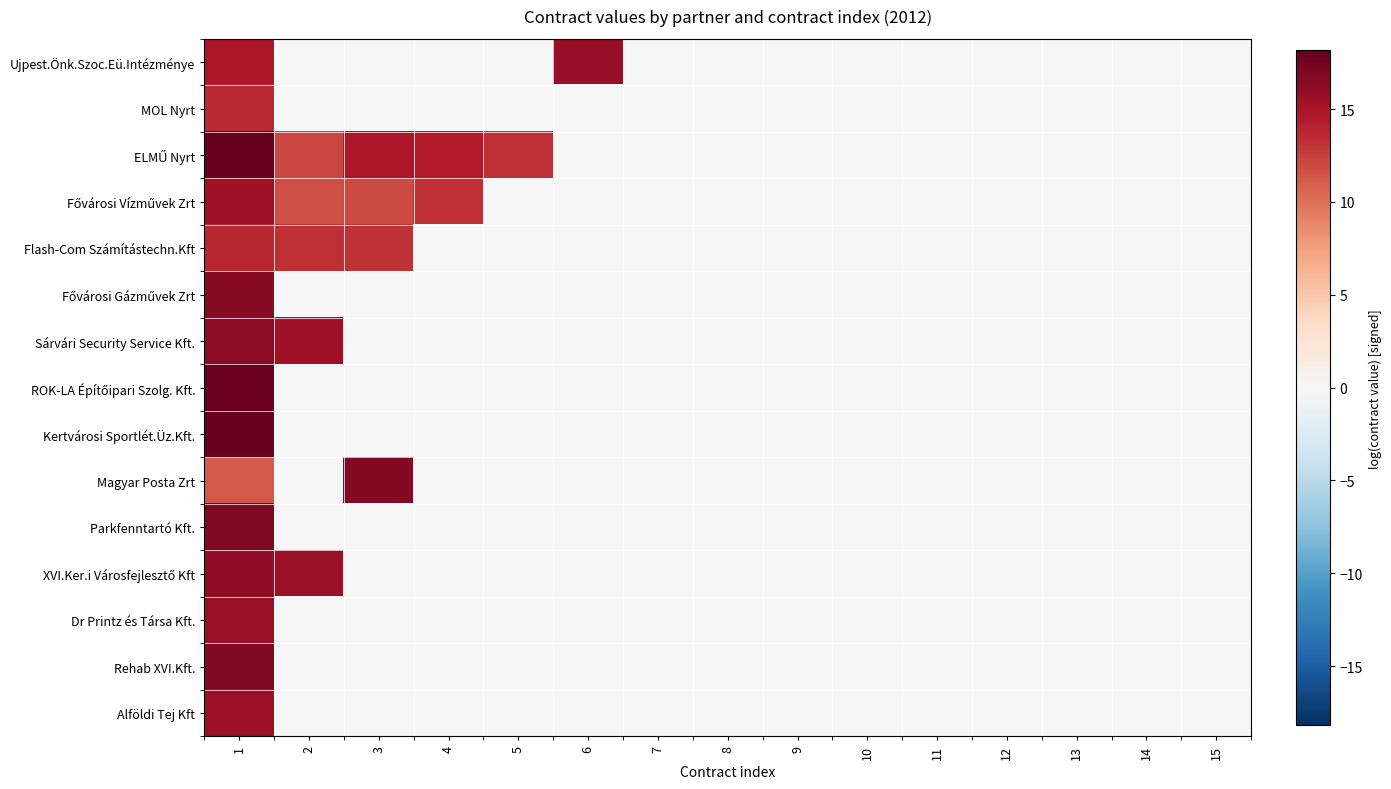

What is the difference between the highest and lowest values at 4?

14.4